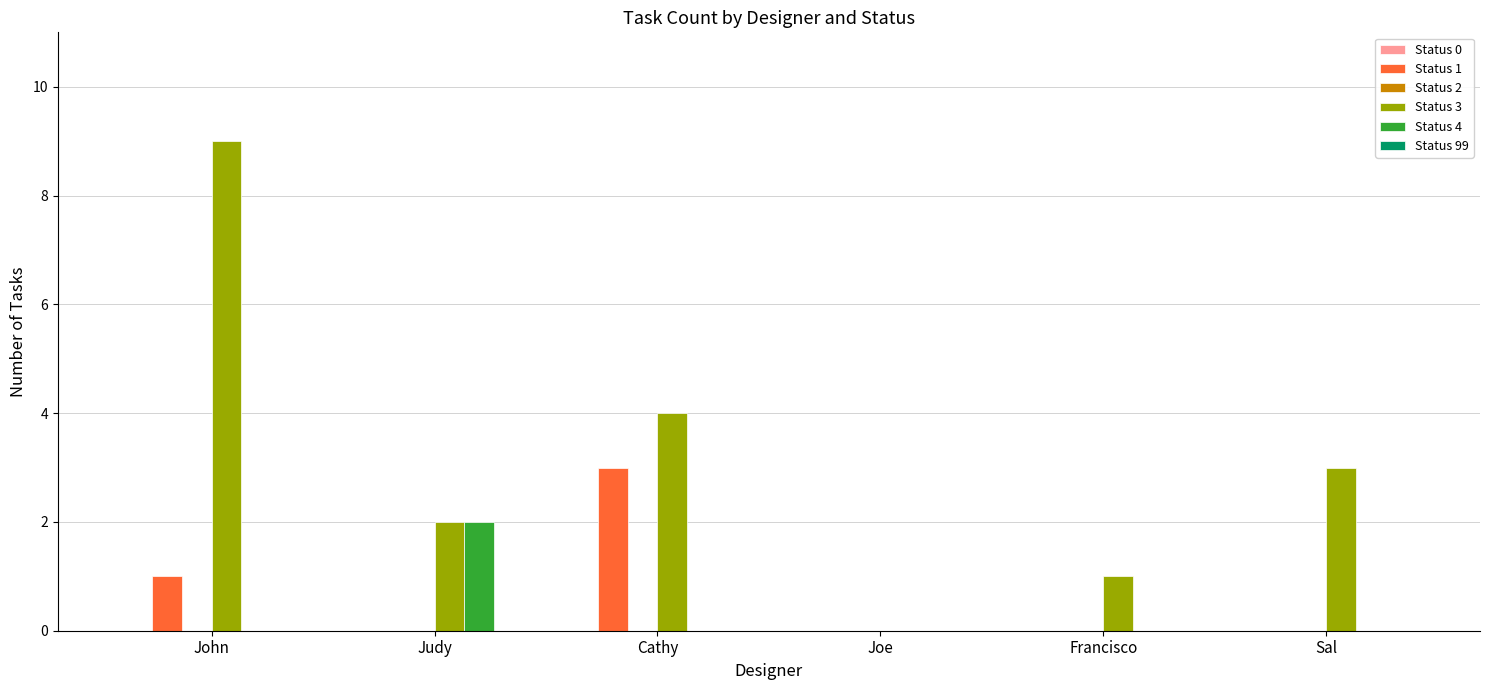

At which category does the chart reach its peak across all series?

John